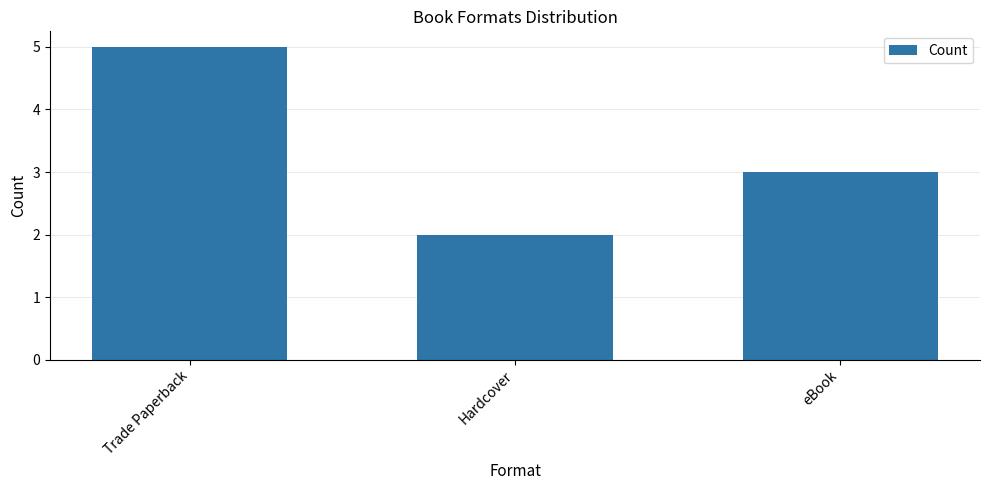

What is the value of the 1st bar from the left?

5